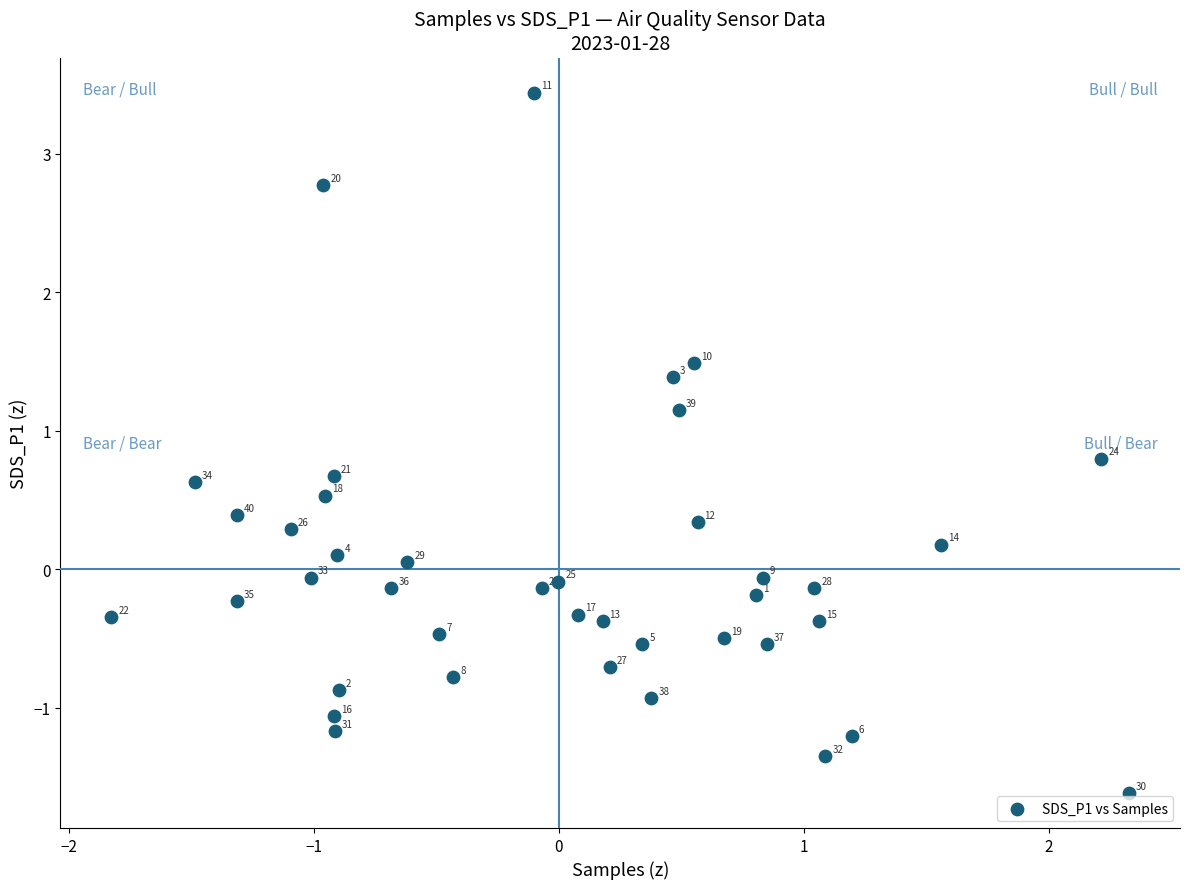

What is the range of X values (max minus min)?

4.2